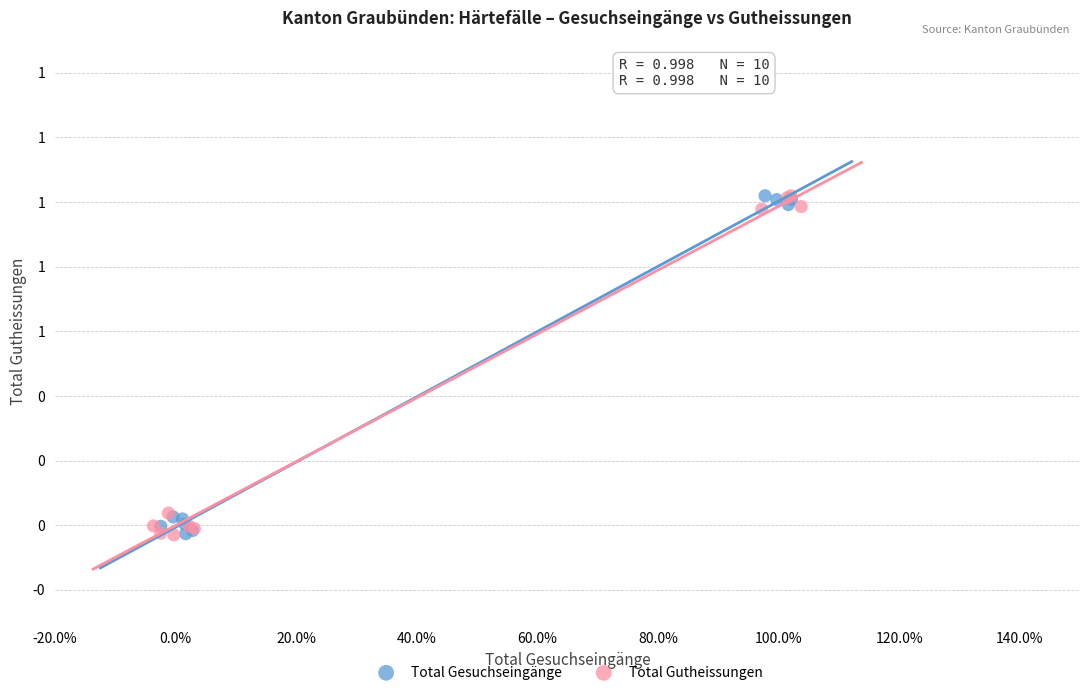

What are all the series names shown in the legend?

Total Gesuchseingänge, Total Gutheissungen